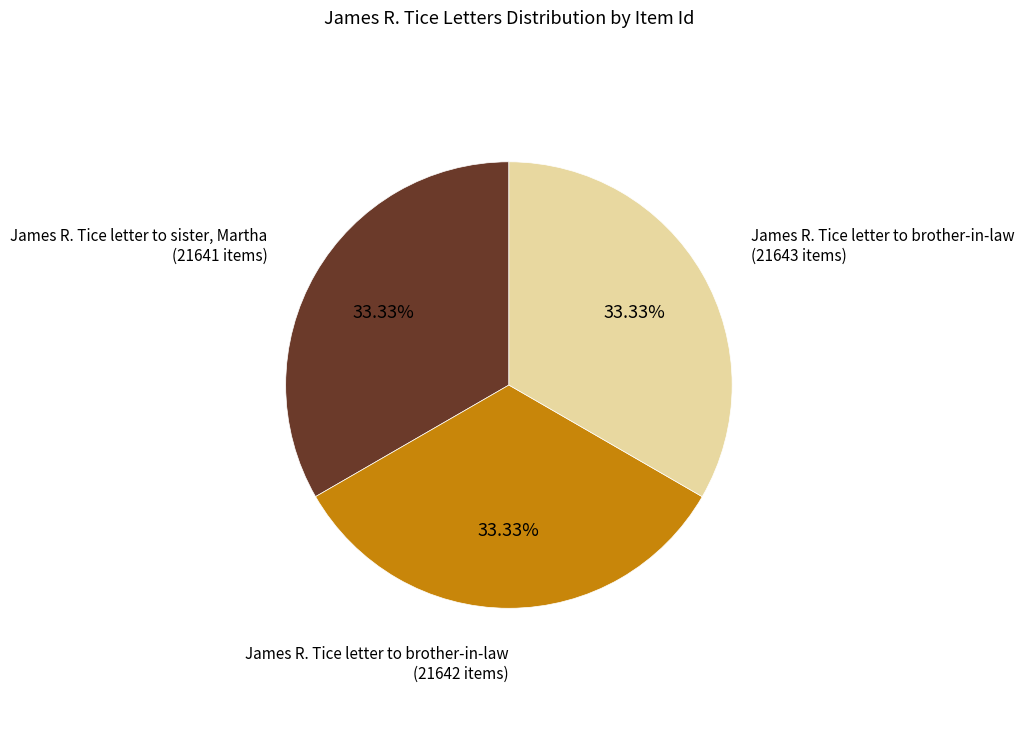

Is there any slice that represents more than half of the pie?

No